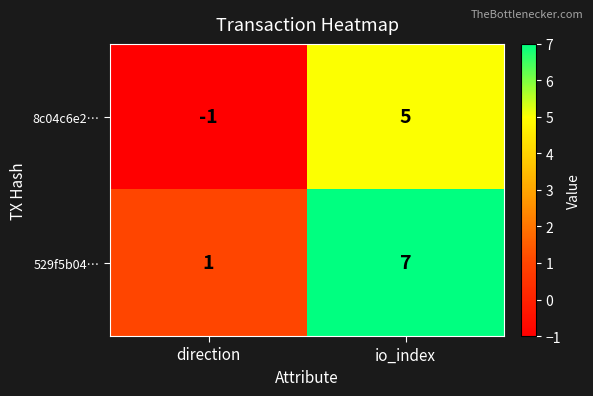

Is it true that 8c04c6e2… equals 3 at io_index?

False